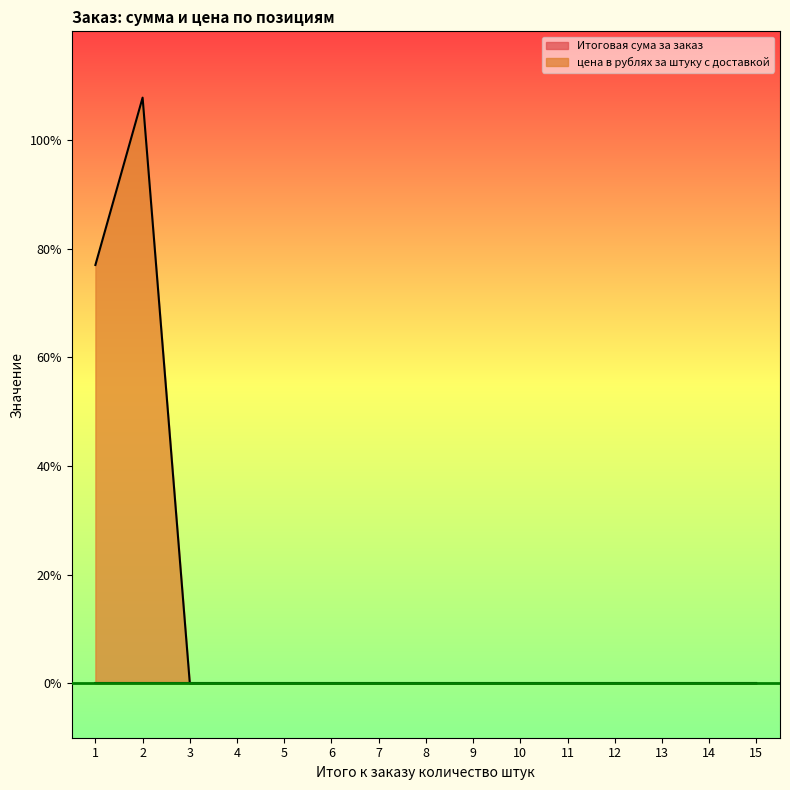

Count the number of data series in this chart.

2